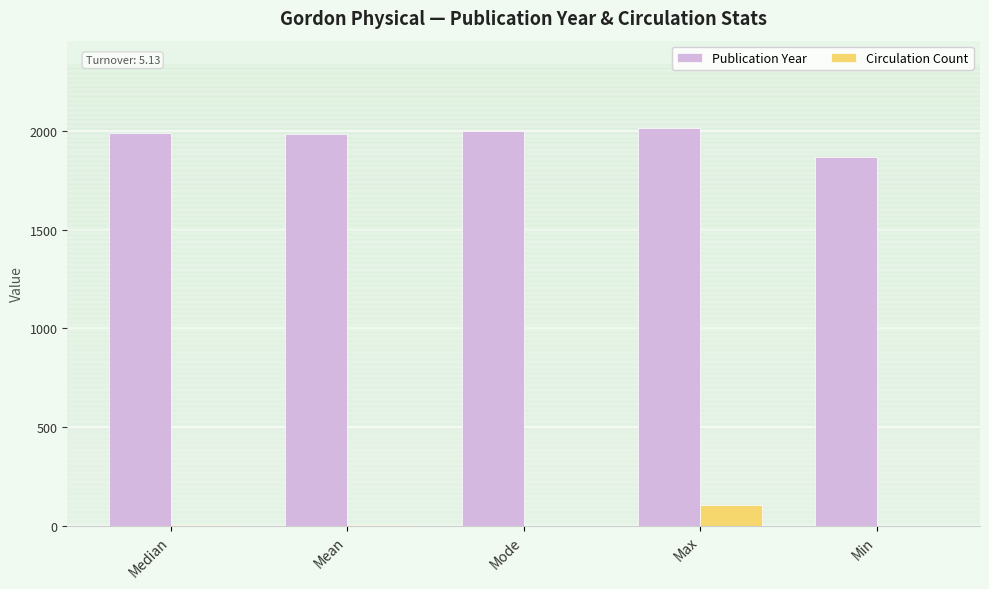

What is the maximum value shown in the chart?

2017